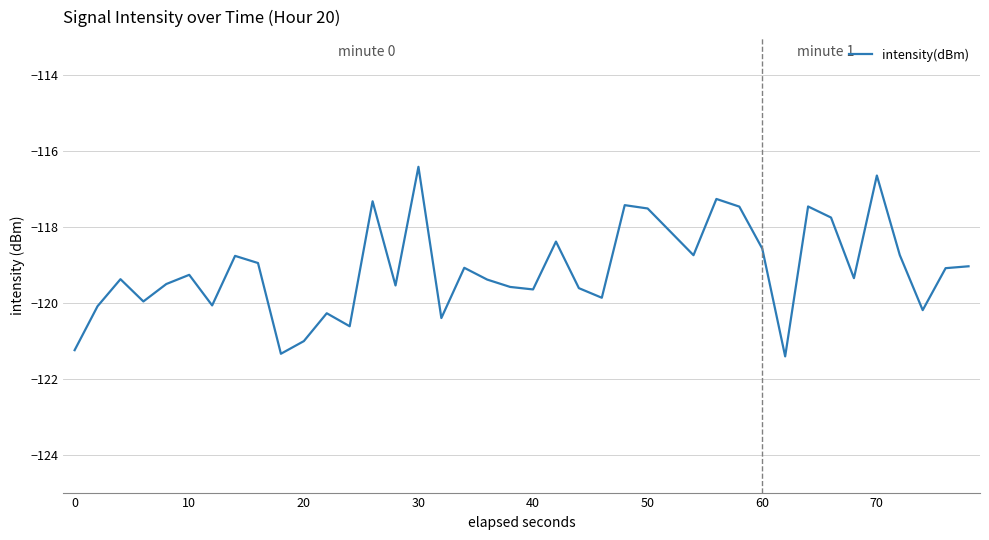

What is the greatest value displayed?

-116.4